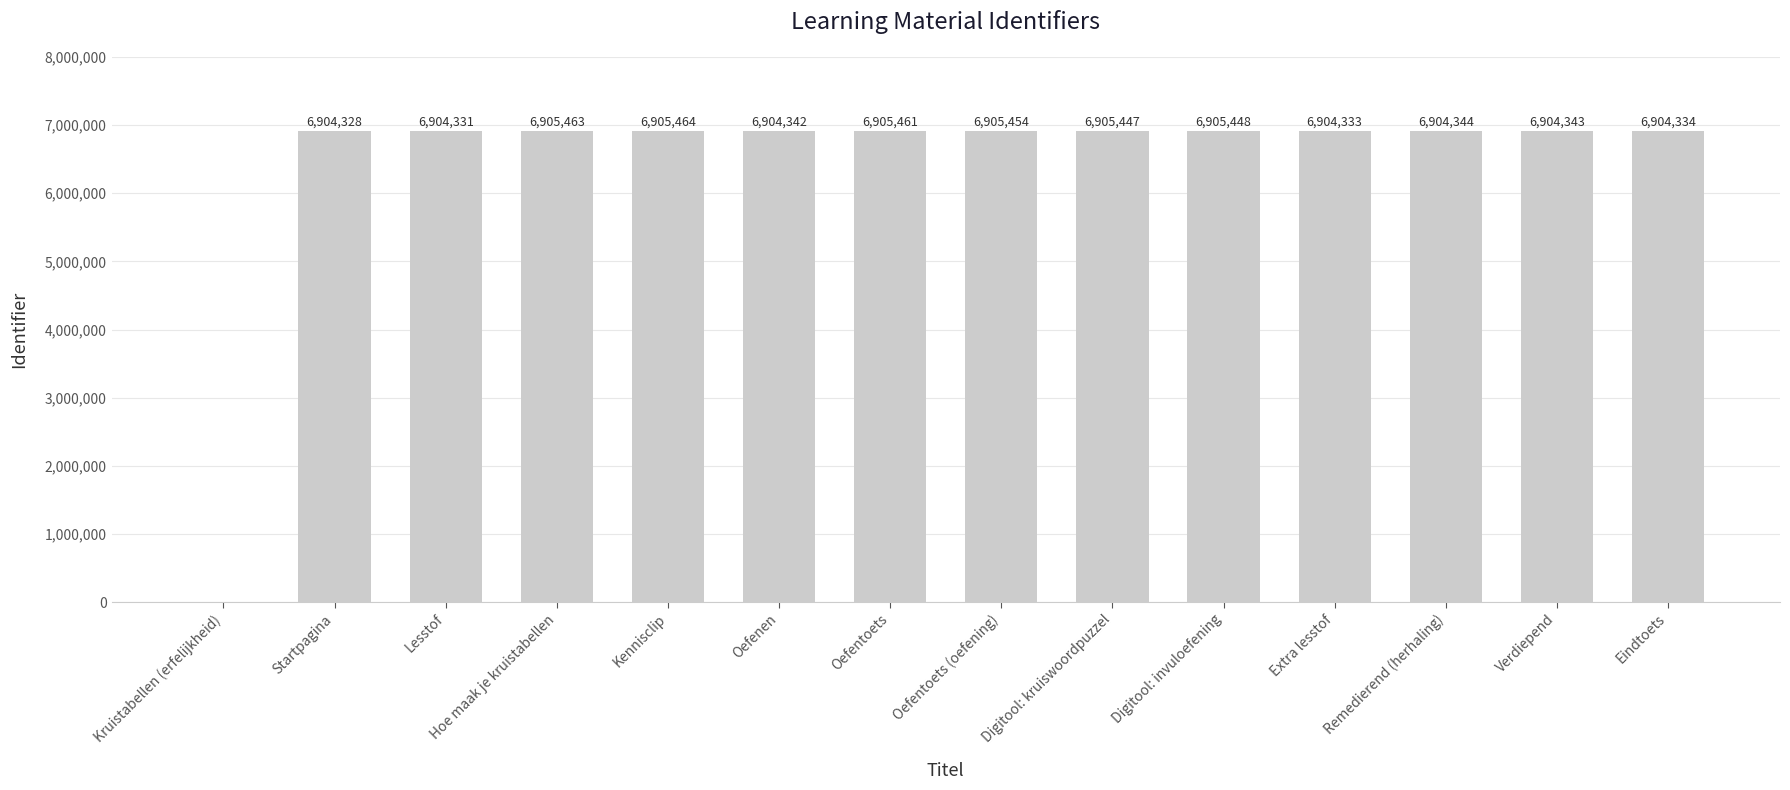

At which category does the chart reach its peak across all series?

Kennisclip